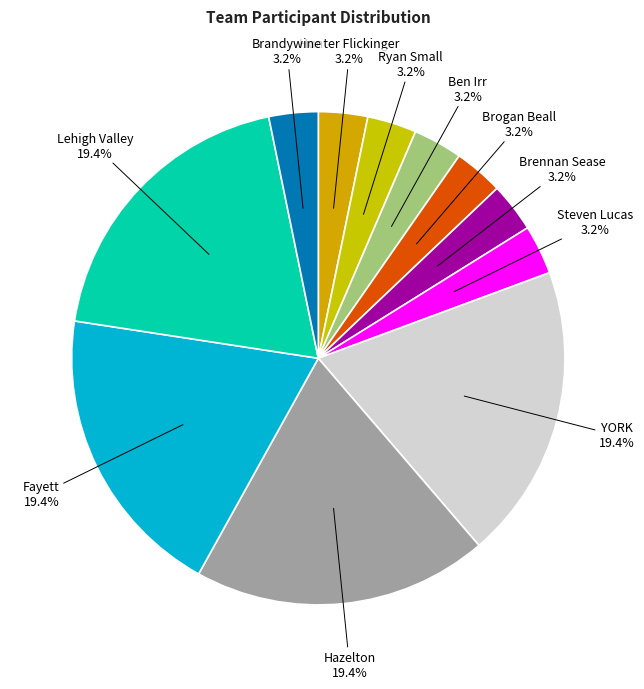

How many segments does this pie chart have?

11